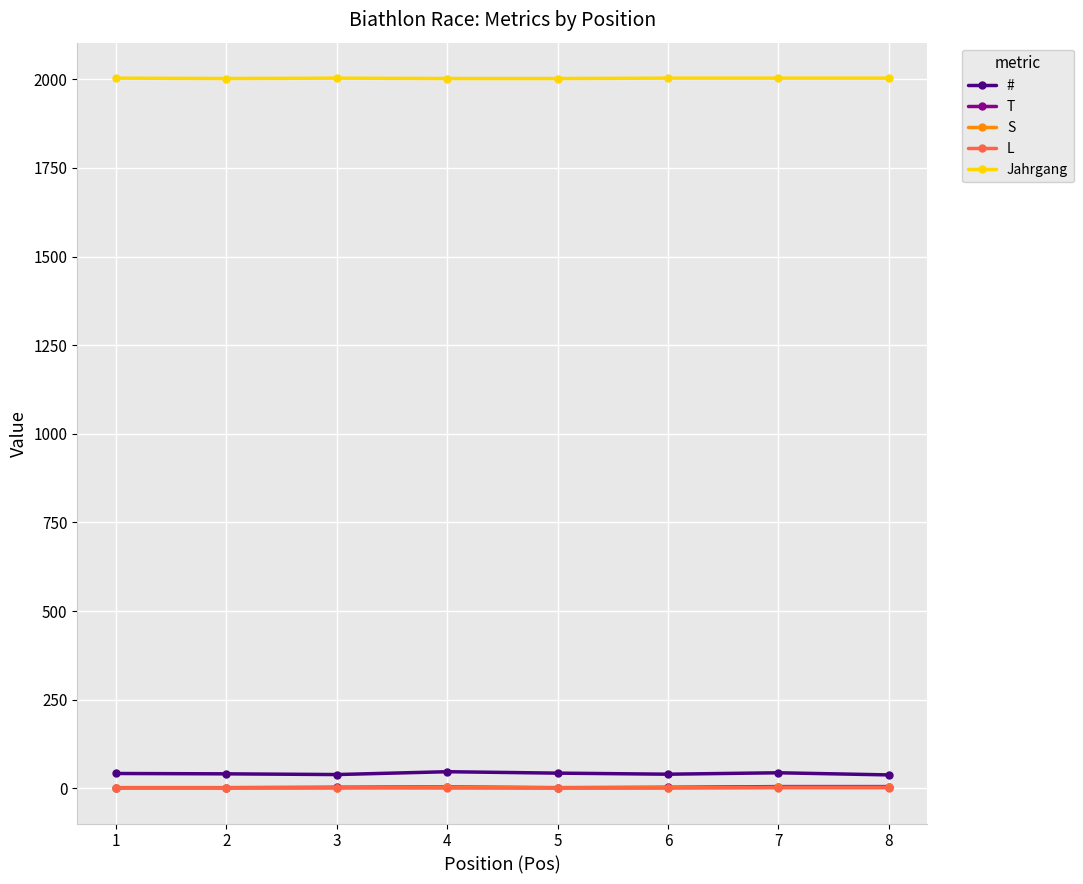

Which series has the largest total across all categories?

Jahrgang